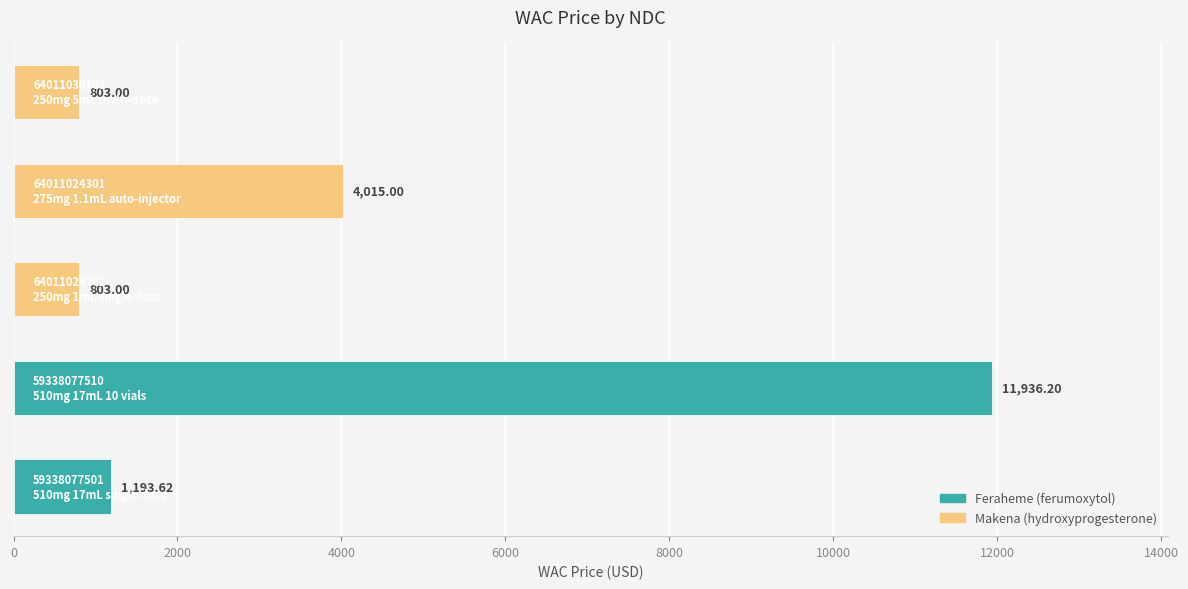

How many data points are less than 1193?

2